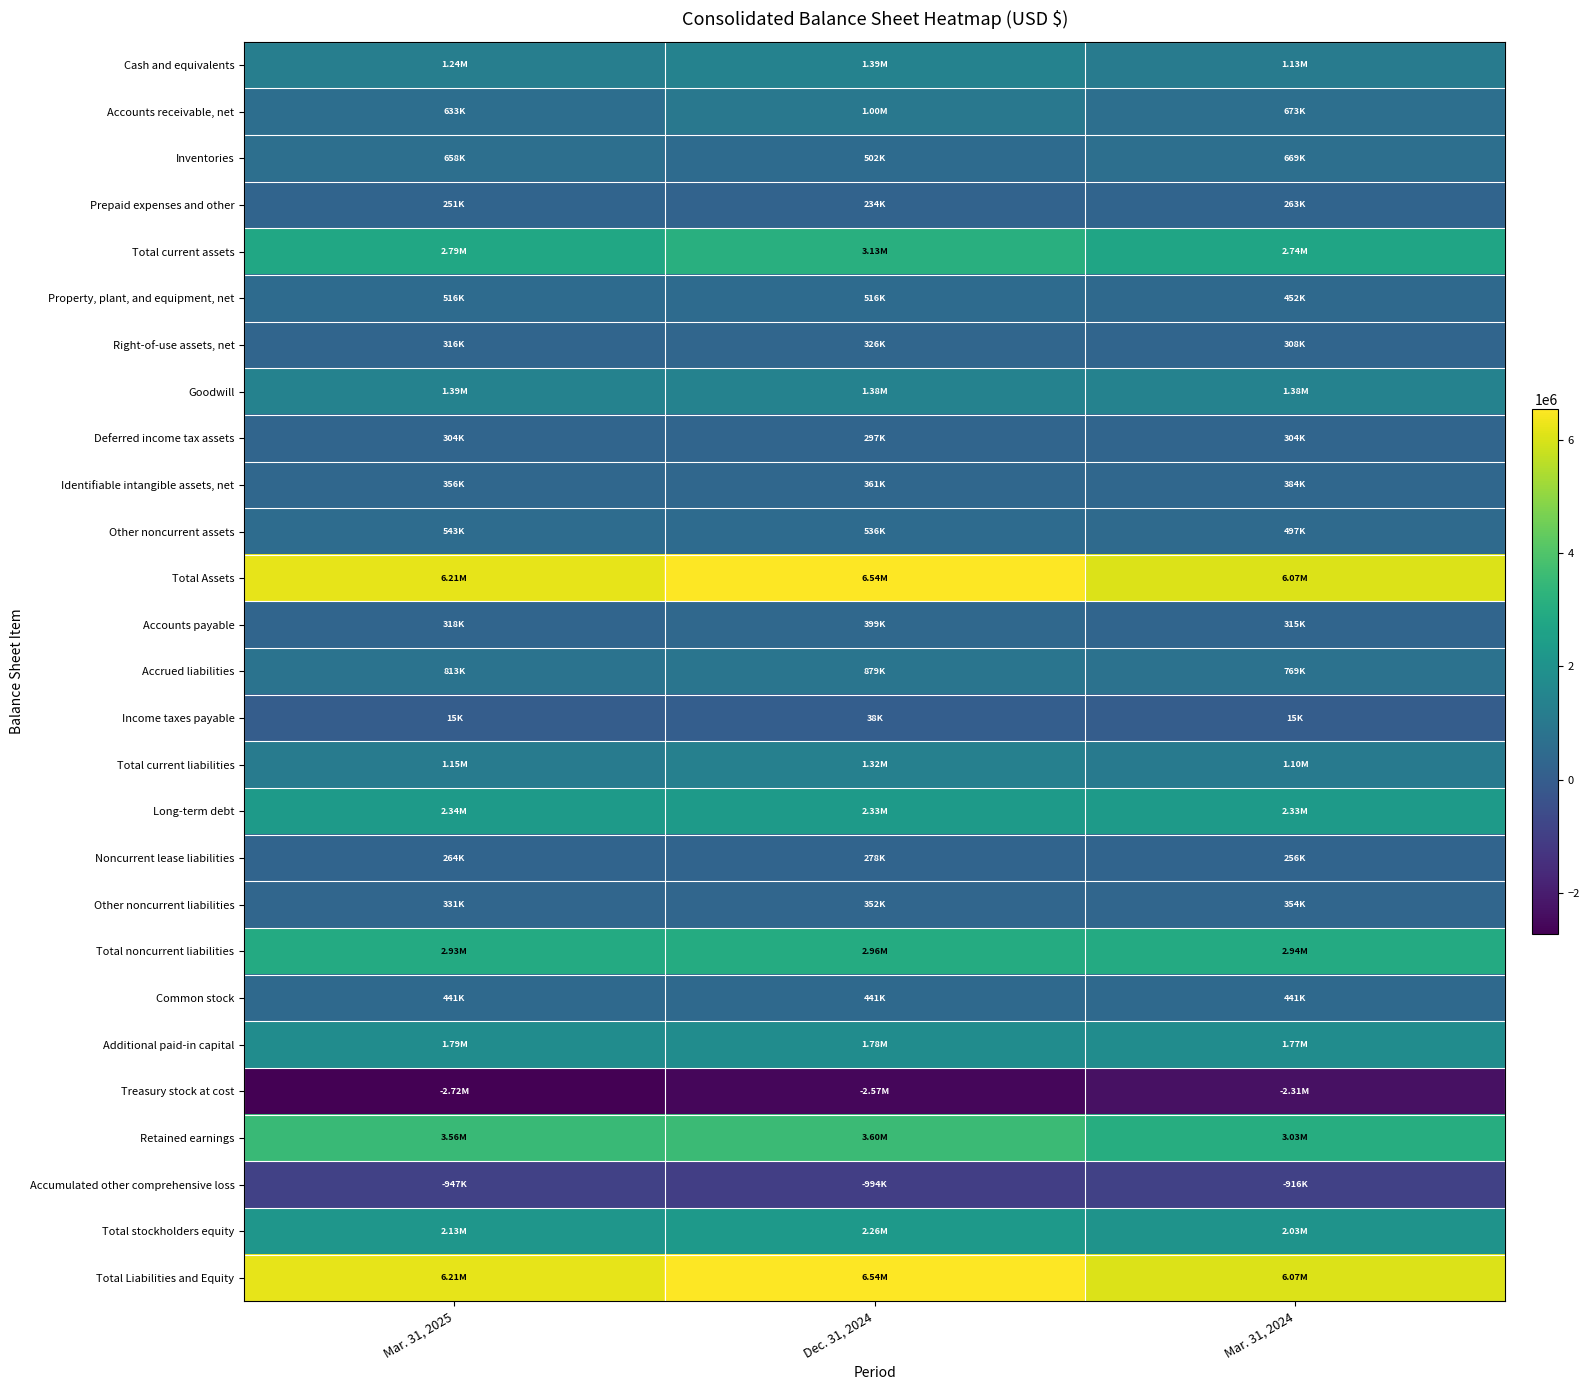

Reading left to right, extract all data points from this chart.

Cash and equivalents: Mar. 31, 2025=1243696	Dec. 31, 2024=1387908	Mar. 31, 2024=1130223
Accounts receivable, net: Mar. 31, 2025=633310	Dec. 31, 2024=1003178	Mar. 31, 2024=673270
Inventories: Mar. 31, 2025=658420	Dec. 31, 2024=501732	Mar. 31, 2024=669335
Prepaid expenses and other: Mar. 31, 2025=251097	Dec. 31, 2024=234099	Mar. 31, 2024=262668
Total current assets: Mar. 31, 2025=2786523	Dec. 31, 2024=3126917	Mar. 31, 2024=2735496
Property, plant, and equipment, net: Mar. 31, 2025=515890	Dec. 31, 2024=516049	Mar. 31, 2024=452220
Right-of-use assets, net: Mar. 31, 2025=315818	Dec. 31, 2024=326394	Mar. 31, 2024=308456
Goodwill: Mar. 31, 2025=1385063	Dec. 31, 2024=1381721	Mar. 31, 2024=1383757
Deferred income tax assets: Mar. 31, 2025=304059	Dec. 31, 2024=296862	Mar. 31, 2024=304240
Identifiable intangible assets, net: Mar. 31, 2025=355902	Dec. 31, 2024=360563	Mar. 31, 2024=384306
Other noncurrent assets: Mar. 31, 2025=543185	Dec. 31, 2024=535578	Mar. 31, 2024=496897
Total Assets: Mar. 31, 2025=6206440	Dec. 31, 2024=6544084	Mar. 31, 2024=6065372
Accounts payable: Mar. 31, 2025=318315	Dec. 31, 2024=398983	Mar. 31, 2024=315346
Accrued liabilities: Mar. 31, 2025=813422	Dec. 31, 2024=878710	Mar. 31, 2024=768840
Income taxes payable: Mar. 31, 2025=15047	Dec. 31, 2024=38030	Mar. 31, 2024=14925
Total current liabilities: Mar. 31, 2025=1146784	Dec. 31, 2024=1315723	Mar. 31, 2024=1099111
Long-term debt: Mar. 31, 2025=2335442	Dec. 31, 2024=2334351	Mar. 31, 2024=2331078
Noncurrent lease liabilities: Mar. 31, 2025=263993	Dec. 31, 2024=278174	Mar. 31, 2024=256200
Other noncurrent liabilities: Mar. 31, 2025=330641	Dec. 31, 2024=351711	Mar. 31, 2024=353671
Total noncurrent liabilities: Mar. 31, 2025=2930076	Dec. 31, 2024=2964236	Mar. 31, 2024=2940949
Common stock: Mar. 31, 2025=441369	Dec. 31, 2024=441369	Mar. 31, 2024=441369
Additional paid-in capital: Mar. 31, 2025=1792404	Dec. 31, 2024=1780259	Mar. 31, 2024=1772154
Treasury stock at cost: Mar. 31, 2025=-2721165	Dec. 31, 2024=-2566929	Mar. 31, 2024=-2306258
Retained earnings: Mar. 31, 2025=3563559	Dec. 31, 2024=3603878	Mar. 31, 2024=3033780
Accumulated other comprehensive loss: Mar. 31, 2025=-946587	Dec. 31, 2024=-994452	Mar. 31, 2024=-915733
Total stockholders equity: Mar. 31, 2025=2129580	Dec. 31, 2024=2264125	Mar. 31, 2024=2025312
Total Liabilities and Equity: Mar. 31, 2025=6206440	Dec. 31, 2024=6544084	Mar. 31, 2024=6065372